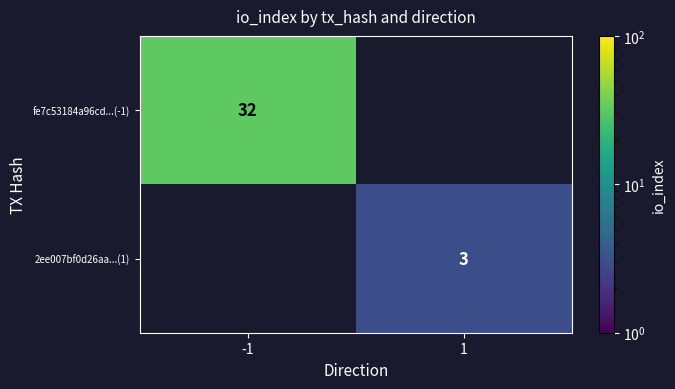

The fe7c53184a96cd...(-1) series shows 44 at -1. True or false?

False